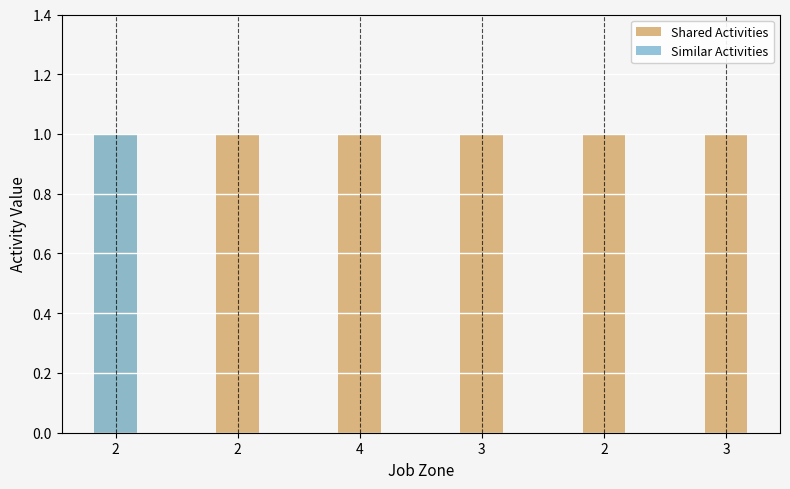

Which series has the widest spread of values?

Similar Activities